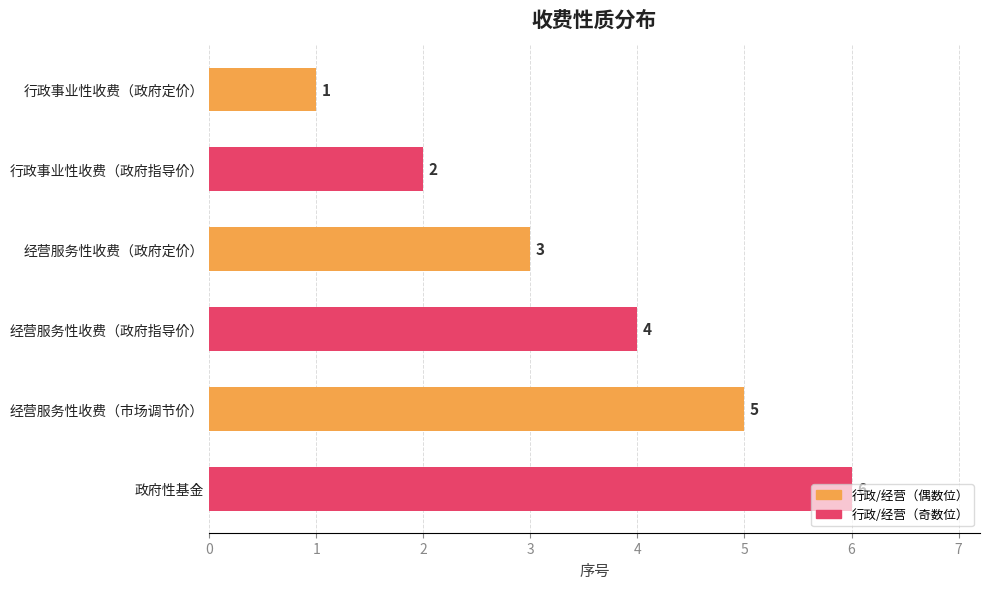

Which label corresponds to the largest value in the chart?

政府性基金